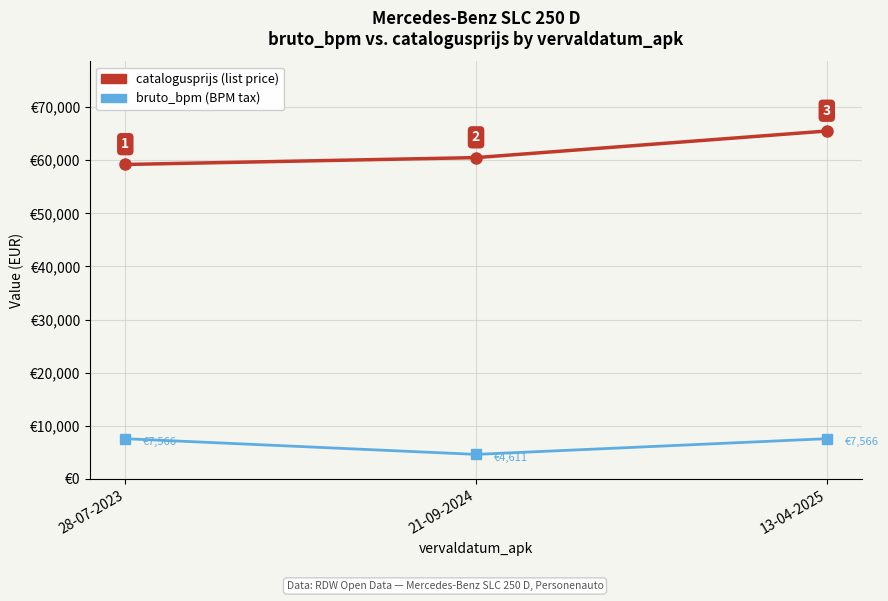

At which category does the chart reach its peak across all series?

13-04-2025